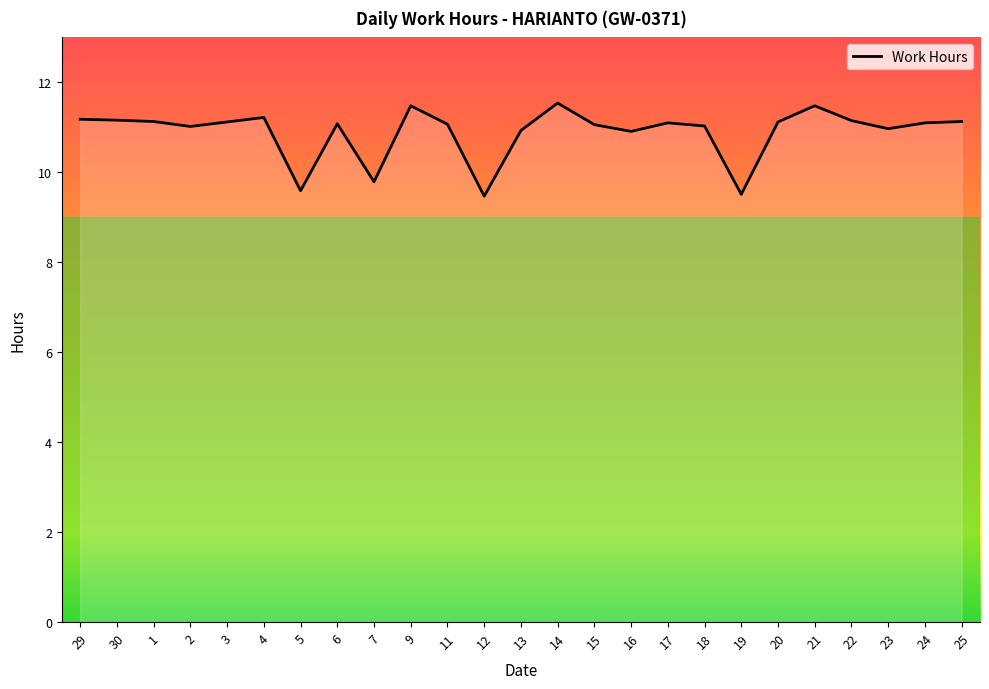

What is the difference between the values at 20 and 29?

0.1